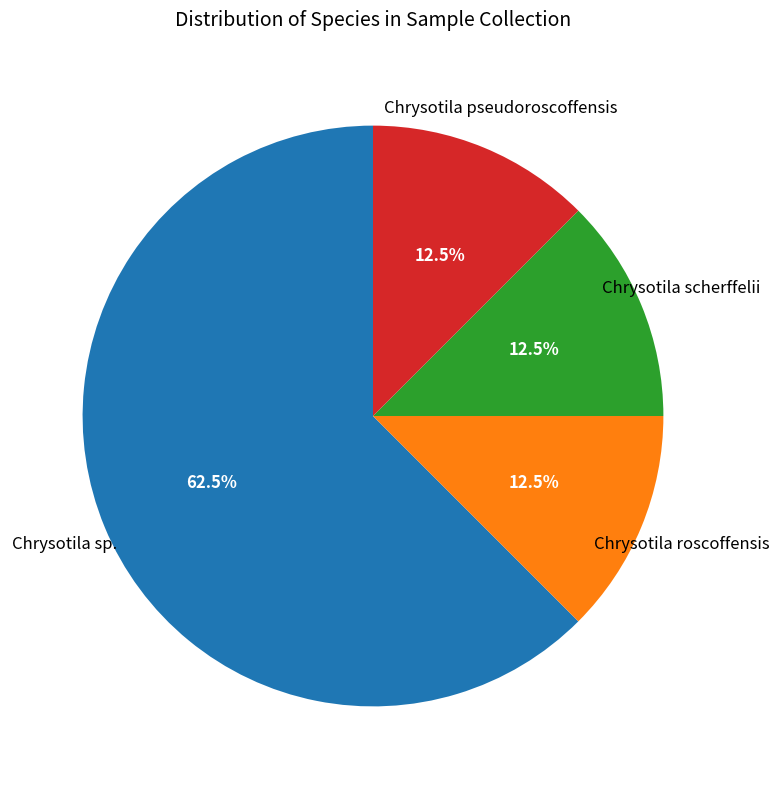

To the nearest percent, what is the difference between the largest and smallest slice percentages?

50%